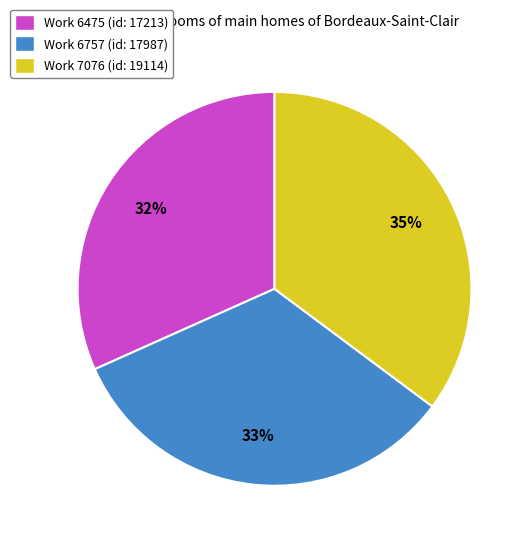

What is the smallest slice in the pie chart?

Work 6475 (id: 17213)